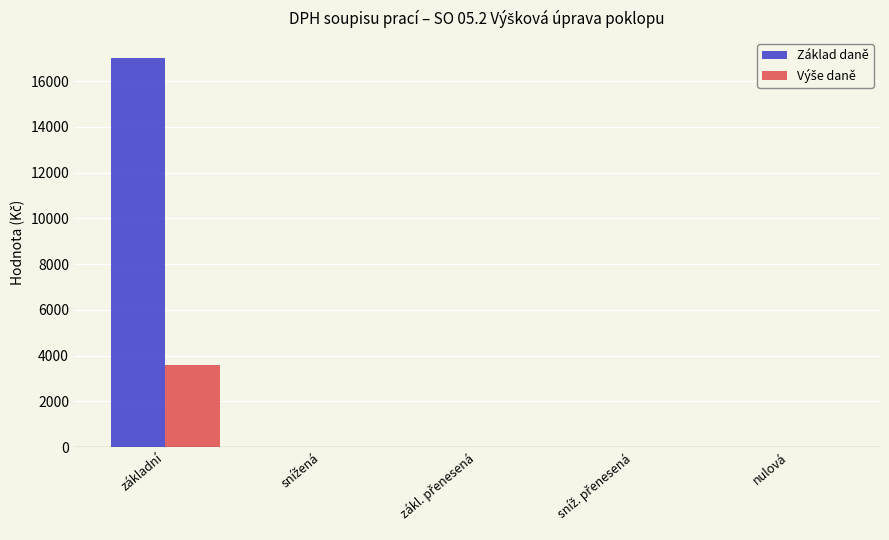

At which category is the sum across all series the highest?

základní